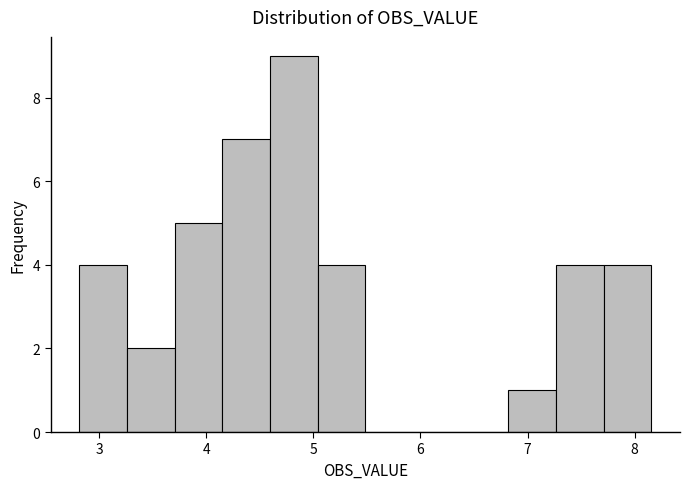

Reading left to right, list every bar in this chart as the range it spans on the x-axis followed by its height. Neither the bar edges nor the heights are printed on the chart, so give them approximately, as read against the axes.

2.8 to 3.3: 4
3.3 to 3.7: 2
3.7 to 4.2: 5
4.2 to 4.6: 7
4.6 to 5.0: 9
5.0 to 5.5: 4
5.5 to 5.9: 0
5.9 to 6.4: 0
6.4 to 6.8: 0
6.8 to 7.3: 1
7.3 to 7.7: 4
7.7 to 8.2: 4